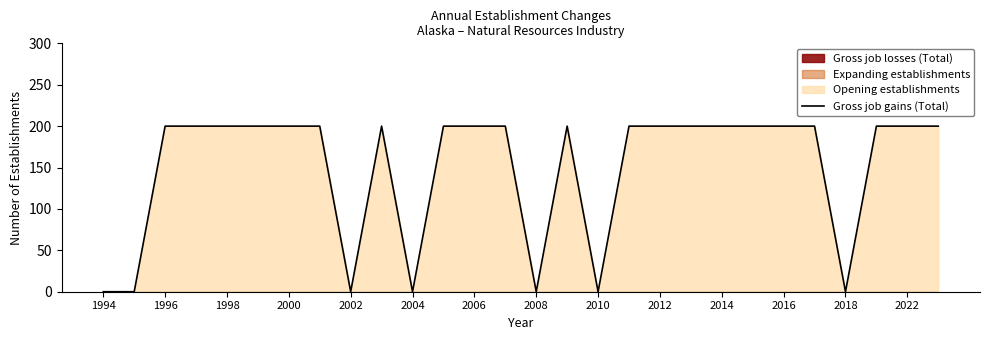

What position from the left is 21?

22